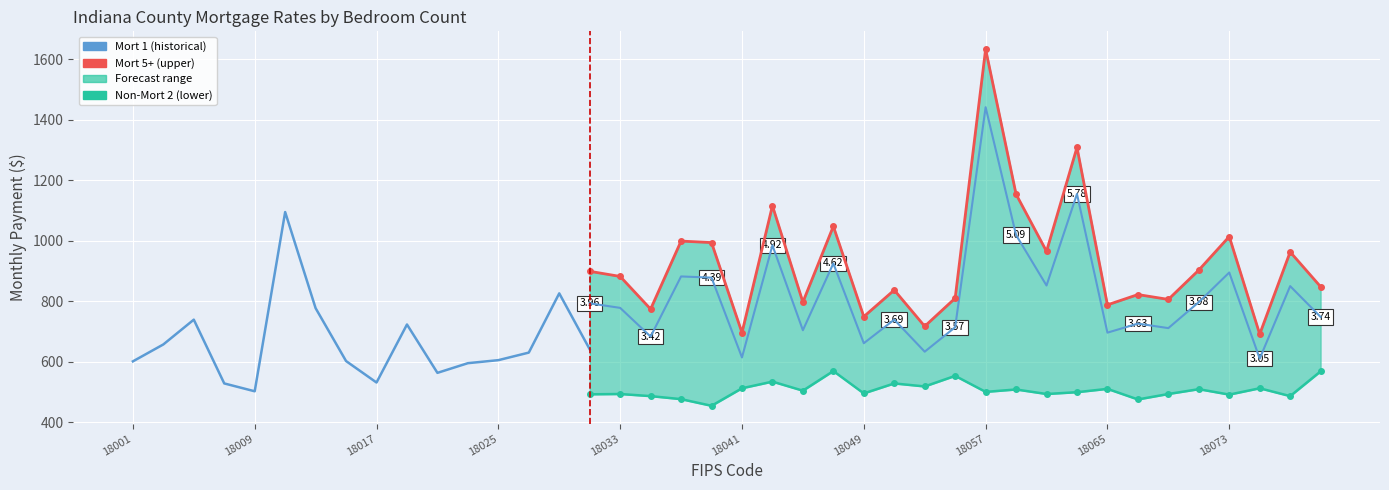

The Mort 1 series shows 553 at 18029. True or false?

False